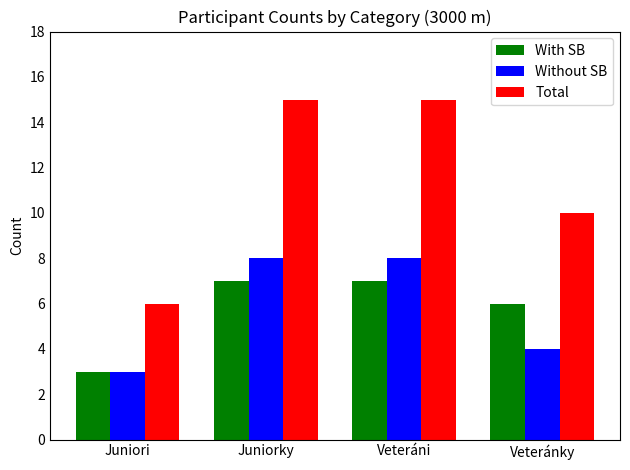

Does the chart contain stacked bars?

No